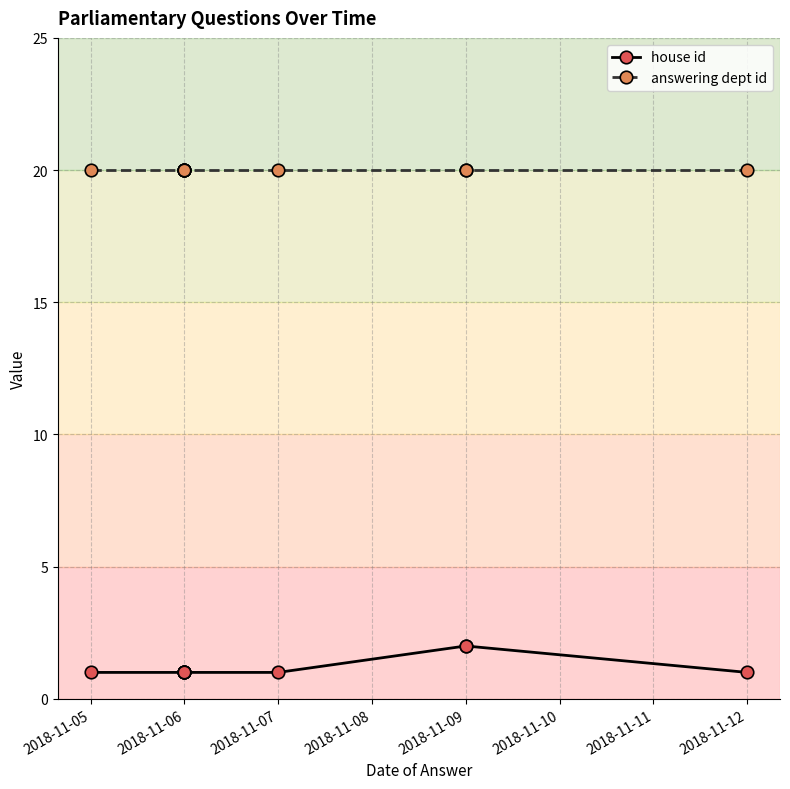

At which label is house id closest to 1?

2018-11-05